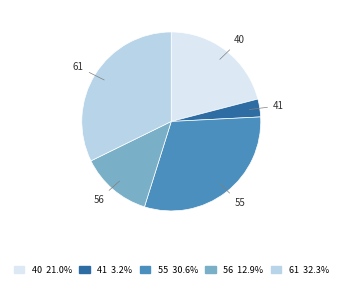

Is there a majority slice in this chart?

No